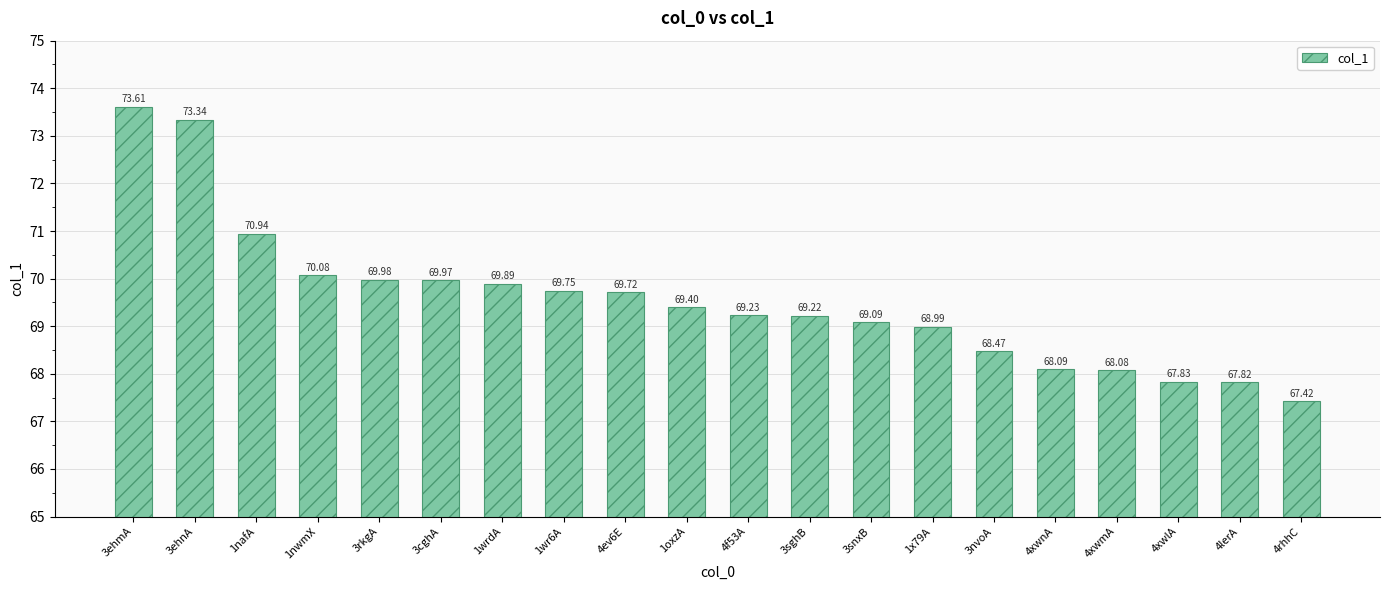

What value does the data have at 3ehnA?

73.3